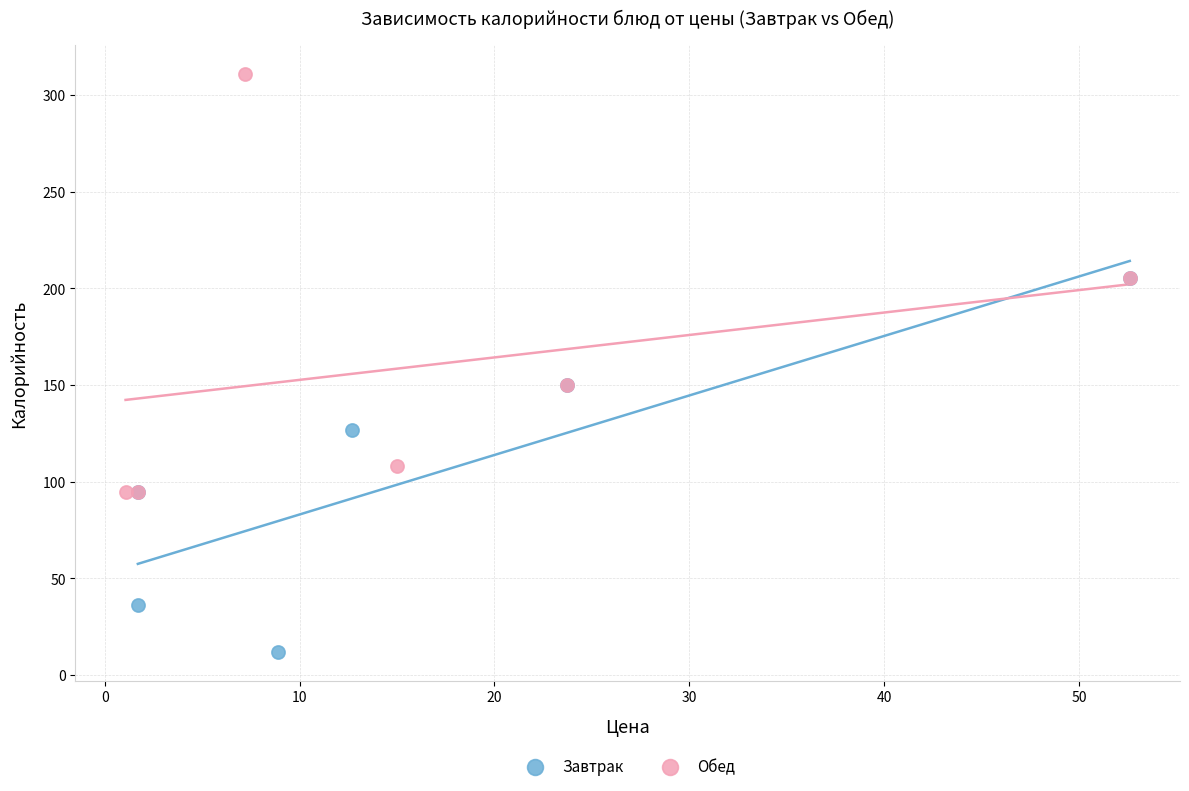

Which series contains the lowest Y value?

Завтрак